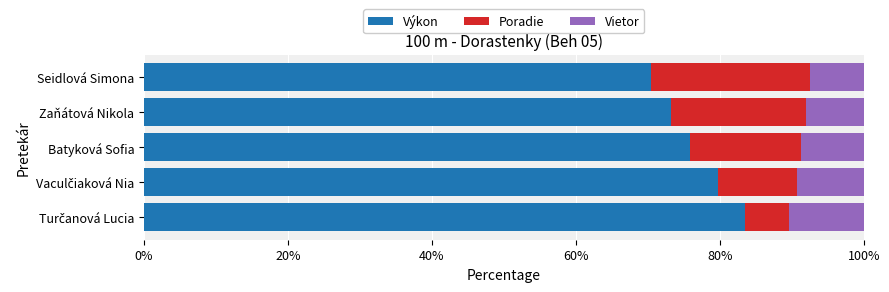

What is the sum of all Výkon values?

382.7